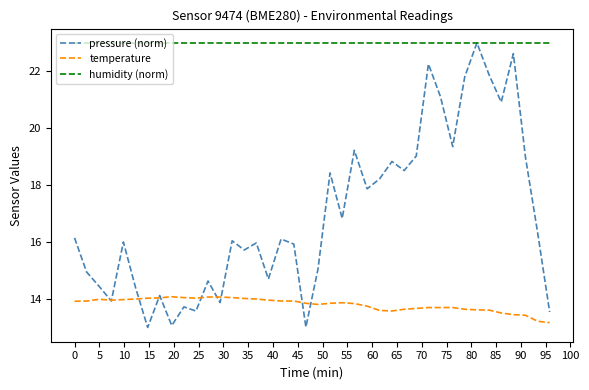

Which series has the widest spread of values?

pressure (norm)